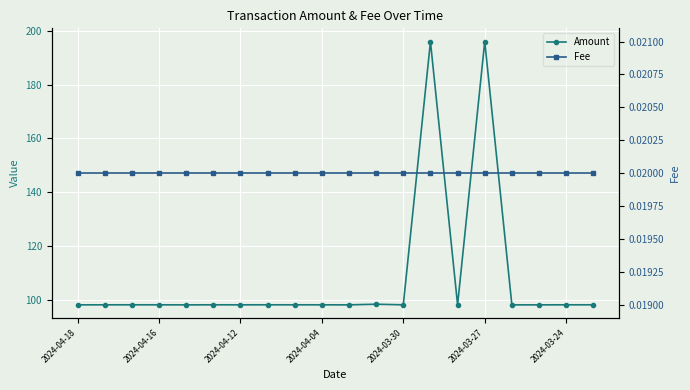

True or false: Fee and Amount intersect in this chart.

False